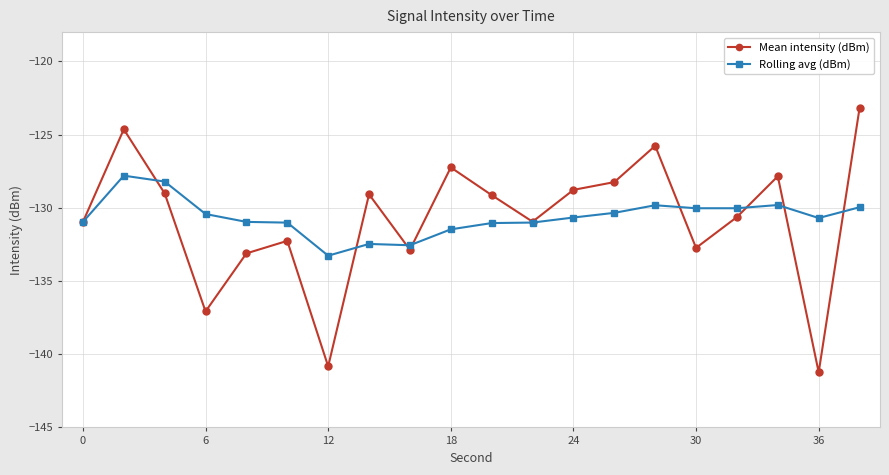

What is the value of the Mean intensity (dBm) point at the 6th from the left?

-132.3